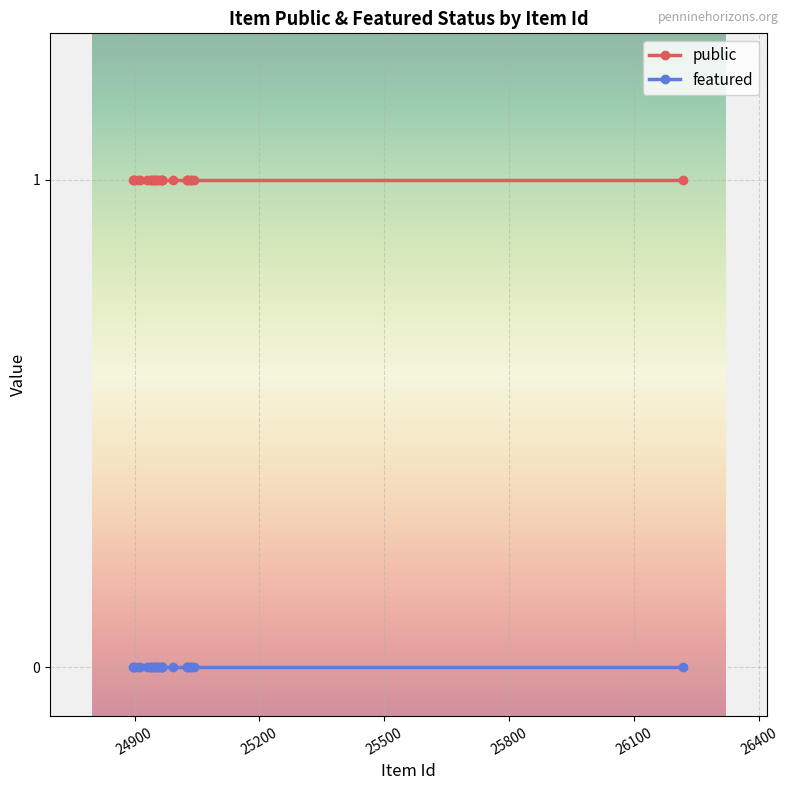

What is the minimum value for public?

1